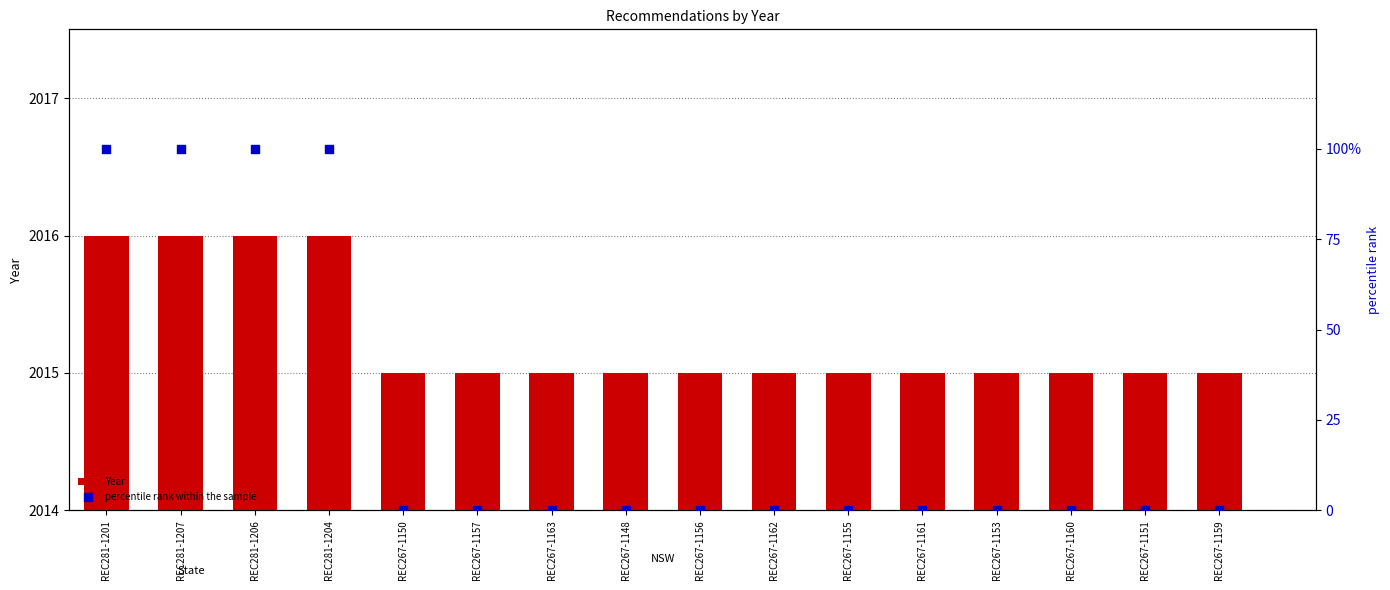

What are all the series names shown in the legend?

Year, percentile rank within the sample